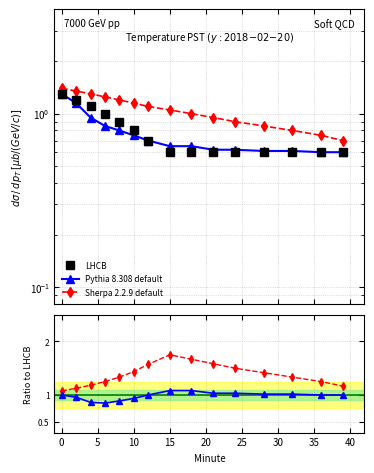

True or false: Pythia 8.308 default and Sherpa 2.2.9 default intersect in this chart.

False